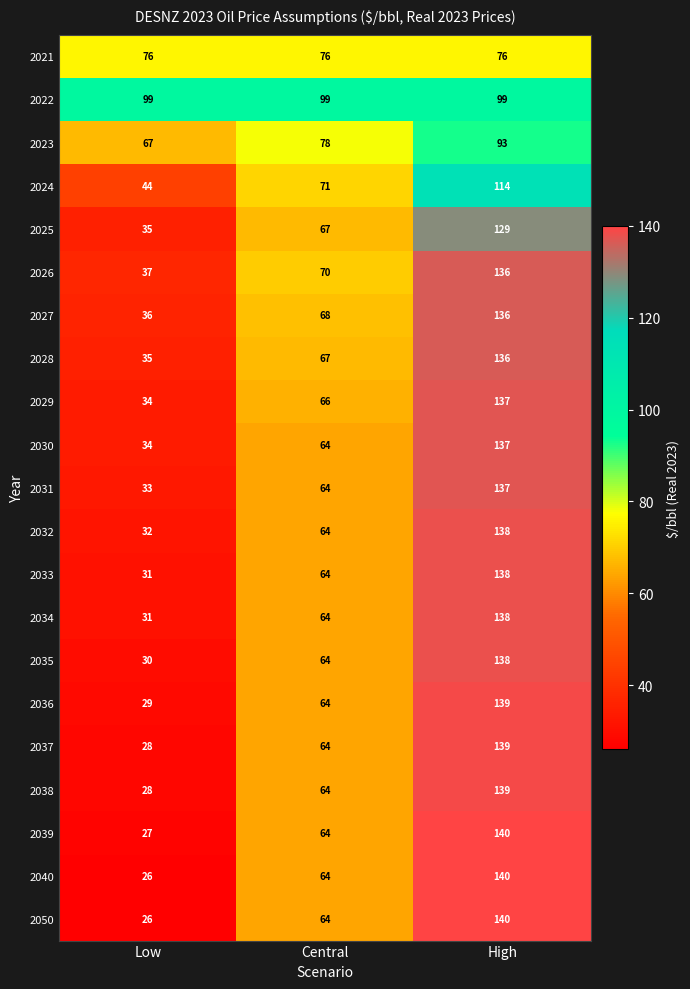

Count the number of data series in this chart.

21